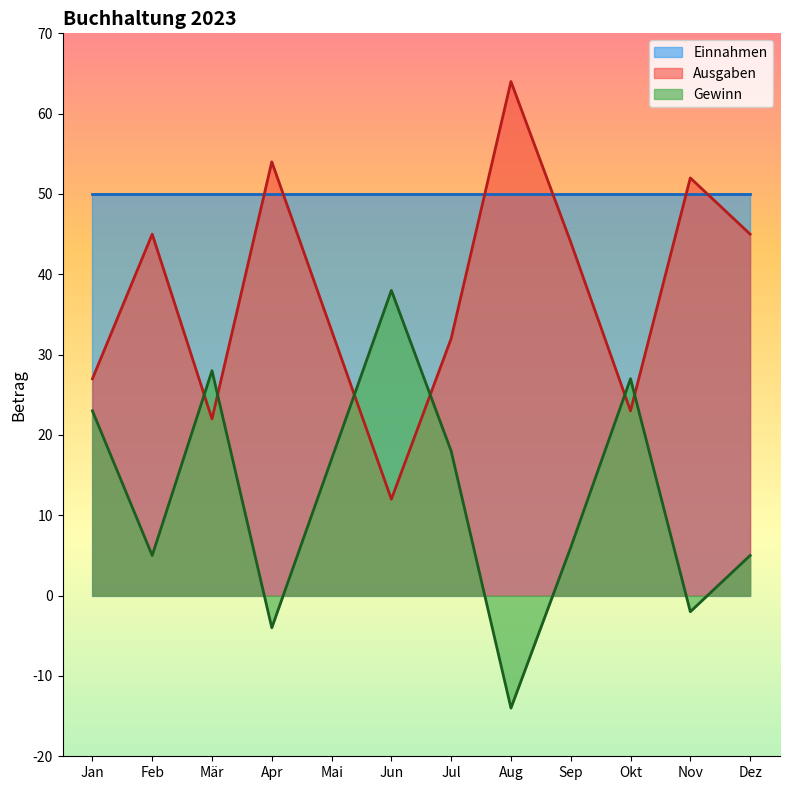

How many lines are shown in the chart?

3